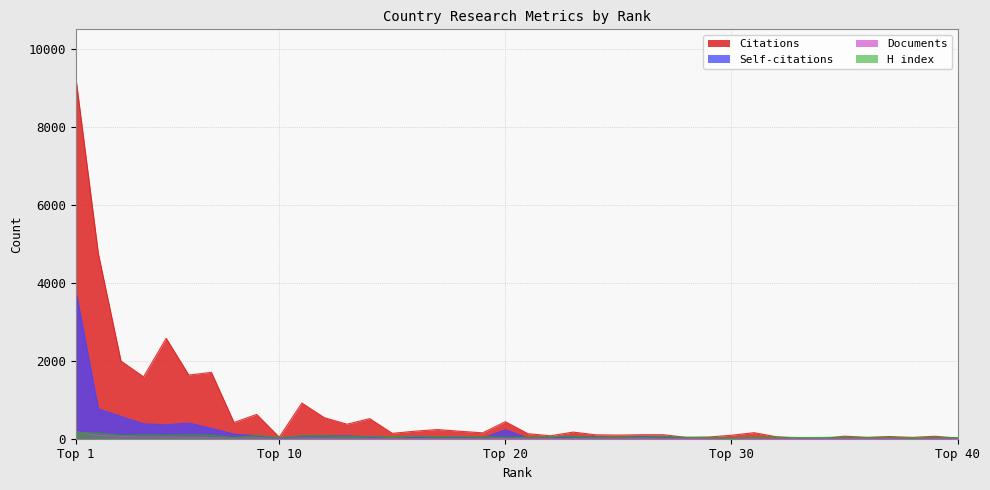

What are all the series names shown in the legend?

Citations, Self-citations, Documents, H index